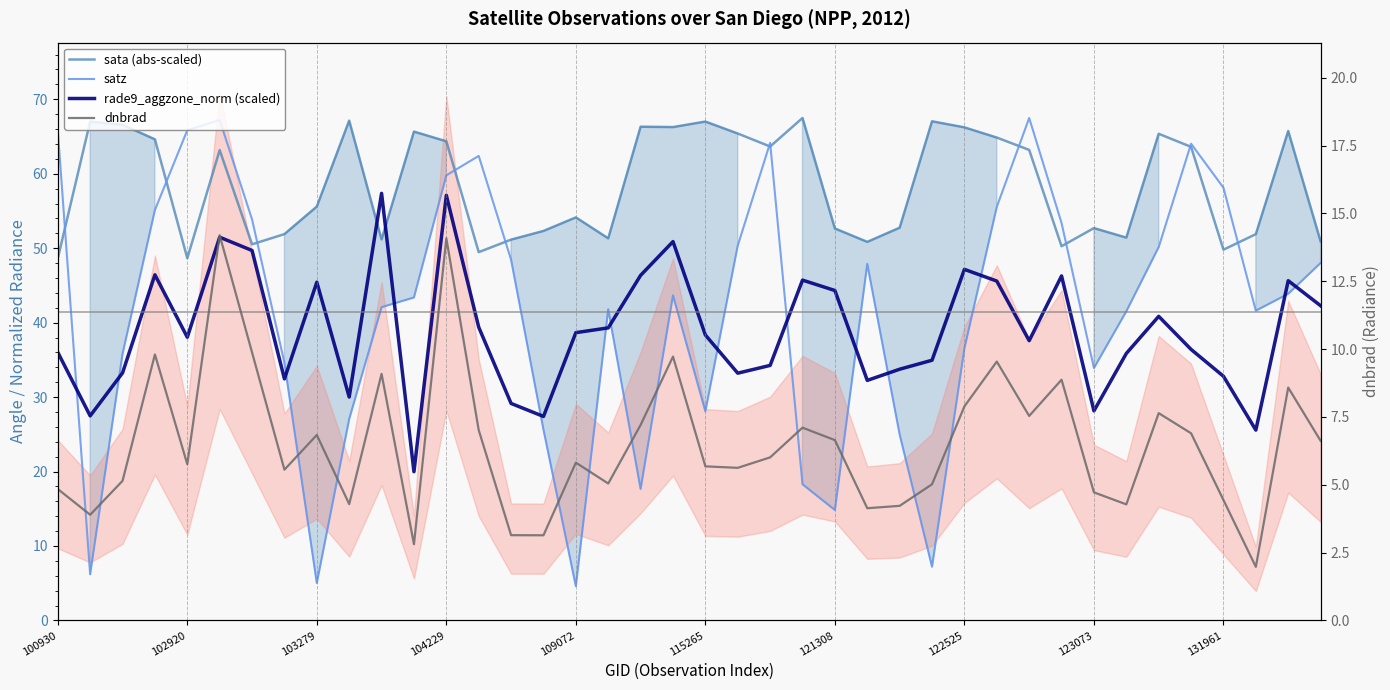

True or false: satz has more than 2 points higher than both neighbors.

True